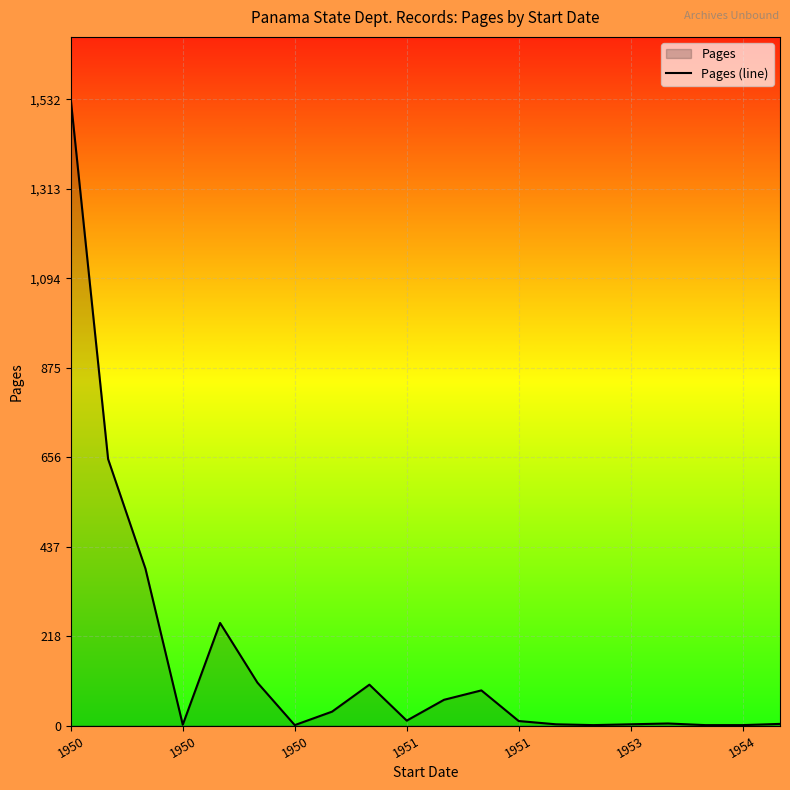

At which category does the chart reach its peak across all series?

1950